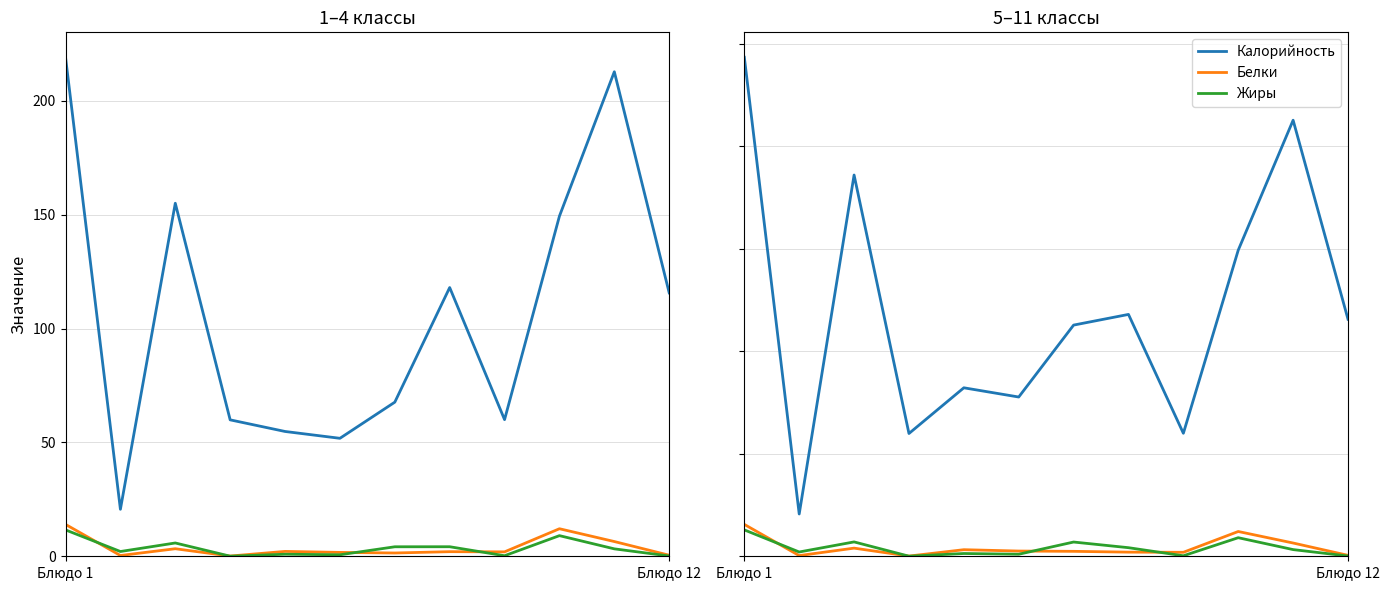

What is the maximum value for Белки?

15.6